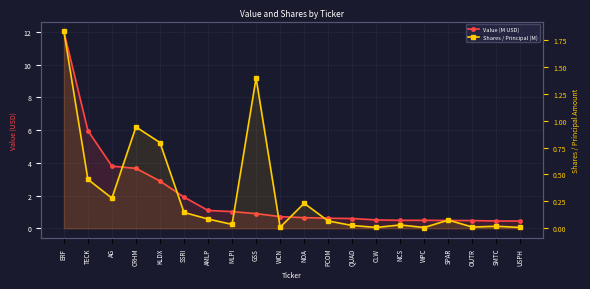

Rank the series by their maximum value, from highest to lowest.

Value (M USD), Shares / Principal (M)